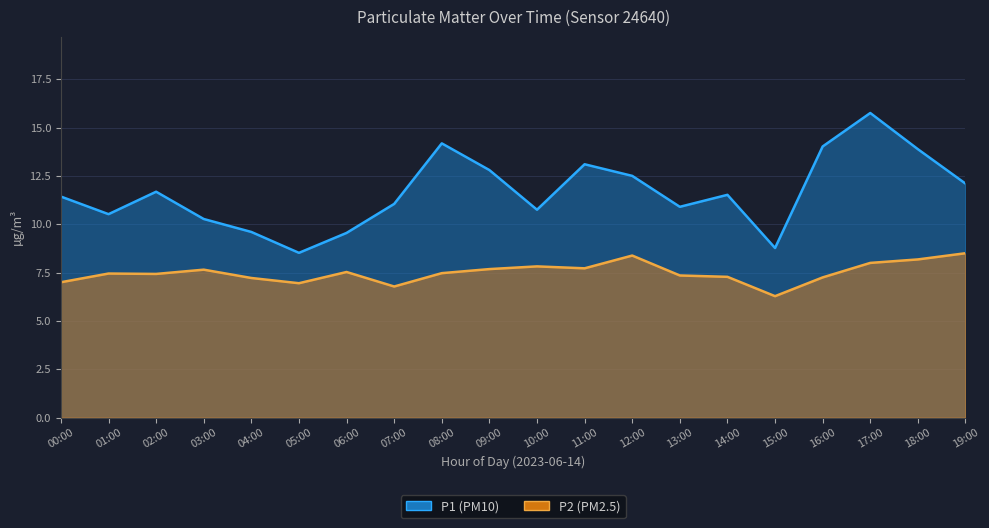

Does the chart display data point markers on the line(s)?

No